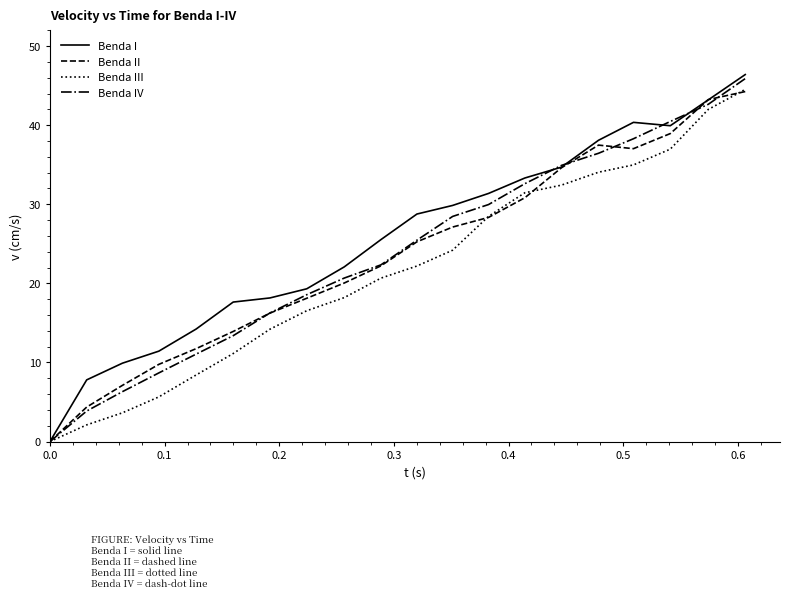

What is the maximum value shown in the chart?

46.4